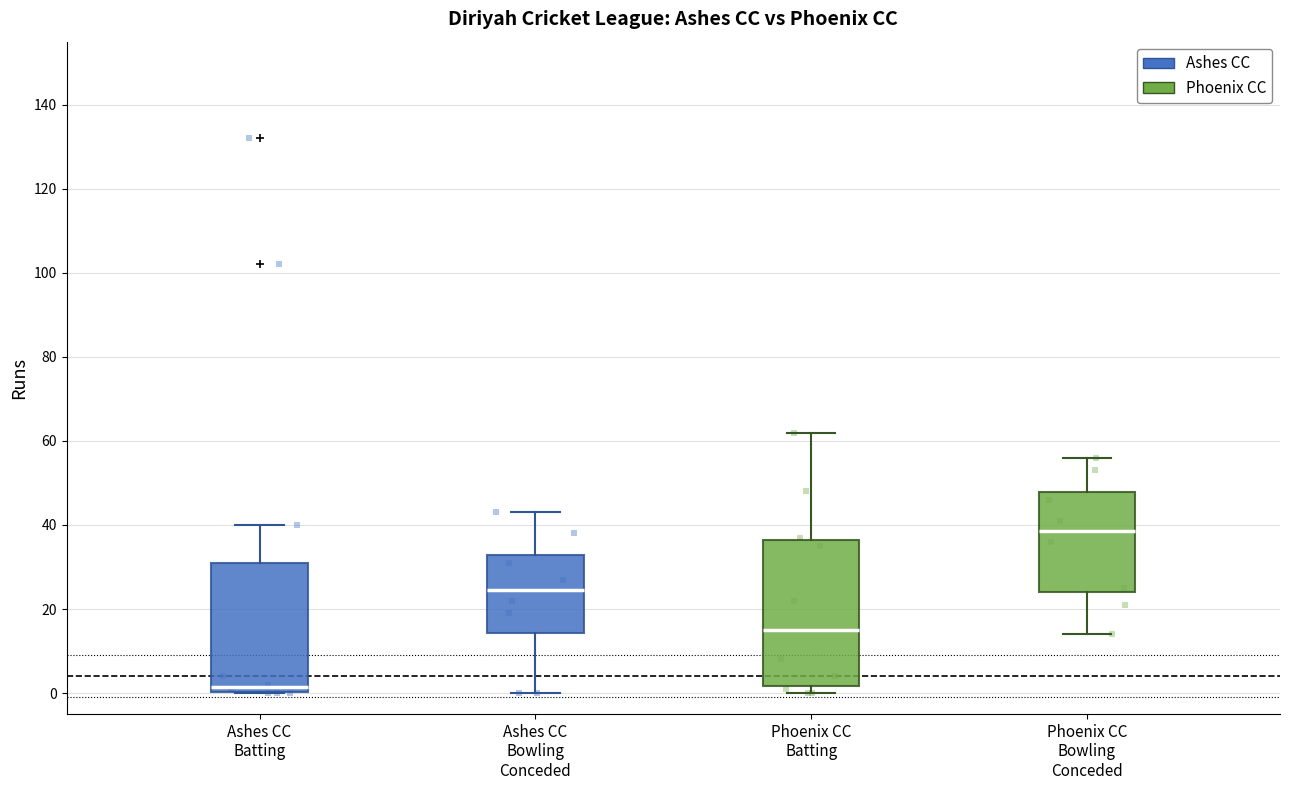

Reading left to right, transcribe this box plot: for each box, give where its median line is, the range the box spans, and where its two whiskers end, as read against the y-axis. The values are not printed on the chart, so give them approximately, as read against the axis.

Ashes CC Batting: median 2, box 0 to 32, whiskers 0 to 40
Ashes CC Bowling Conceded: median 24, box 14 to 32, whiskers 0 to 44
Phoenix CC Batting: median 16, box 2 to 36, whiskers 0 to 62
Phoenix CC Bowling Conceded: median 38, box 24 to 48, whiskers 14 to 56